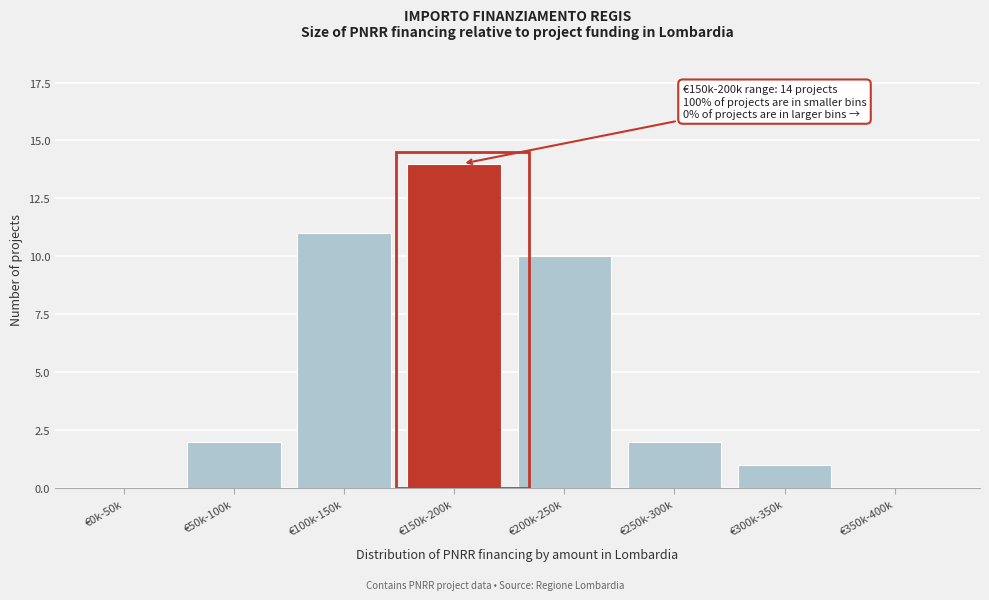

Reading right to left, list all the values displayed in this chart.

€350k-400k=0	€300k-350k=1	€250k-300k=2	€200k-250k=10	€150k-200k=14	€100k-150k=11	€50k-100k=2	€0k-50k=0